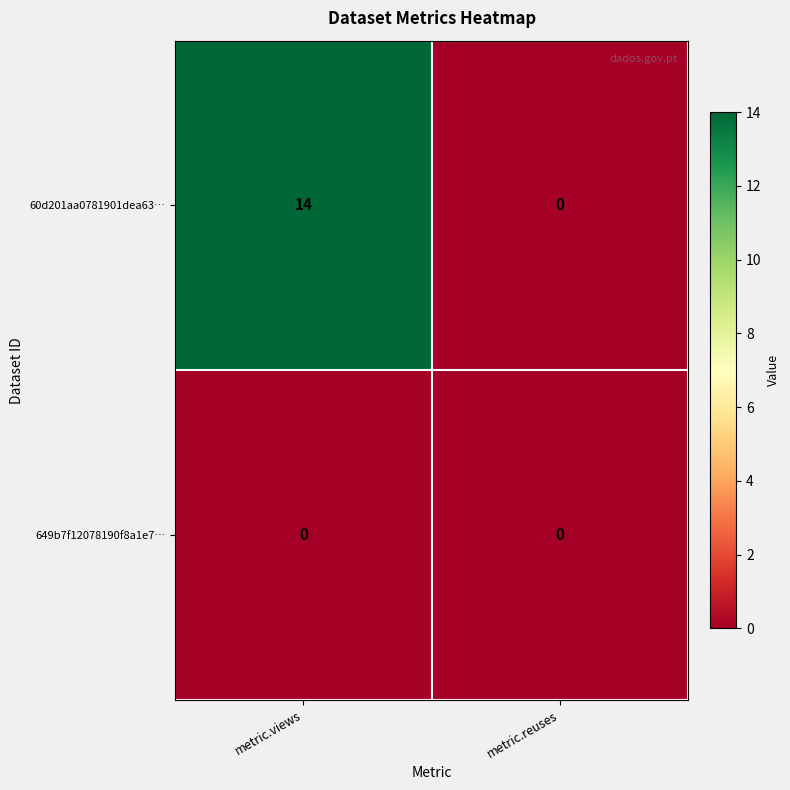

List the series in order of their peak value, lowest first.

649b7f12078190f8a1e7…, 60d201aa0781901dea63…